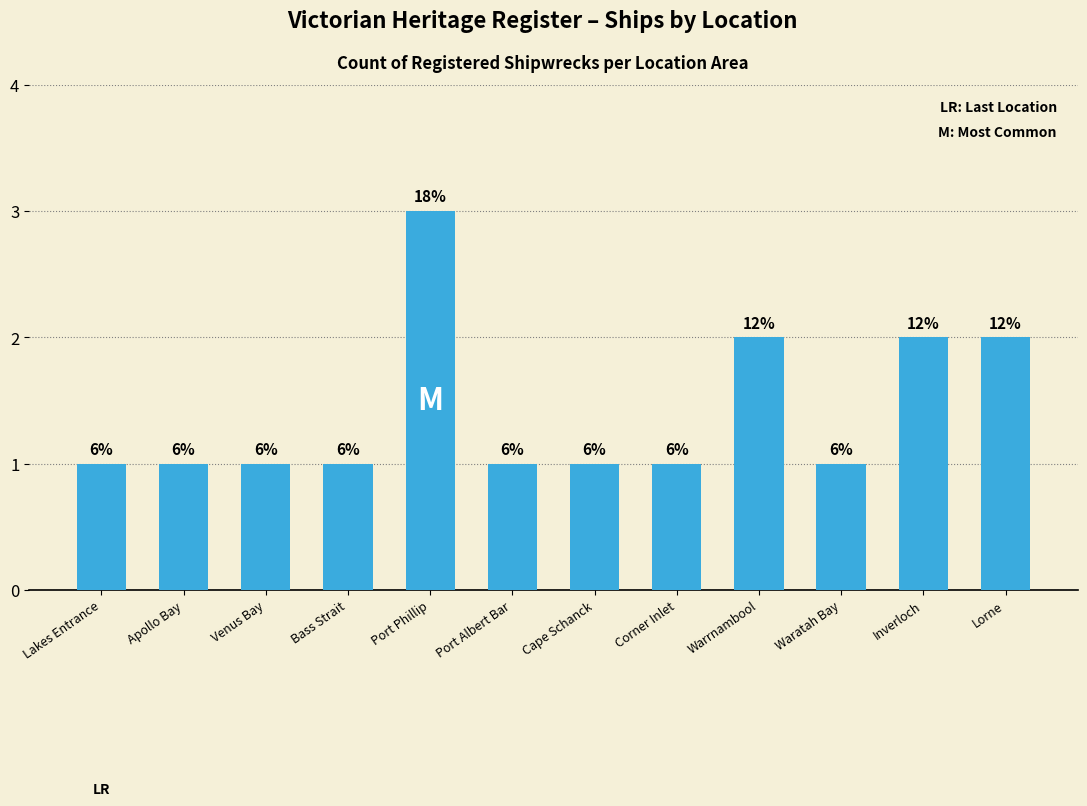

What is the value of the 10th bar from the left?

1